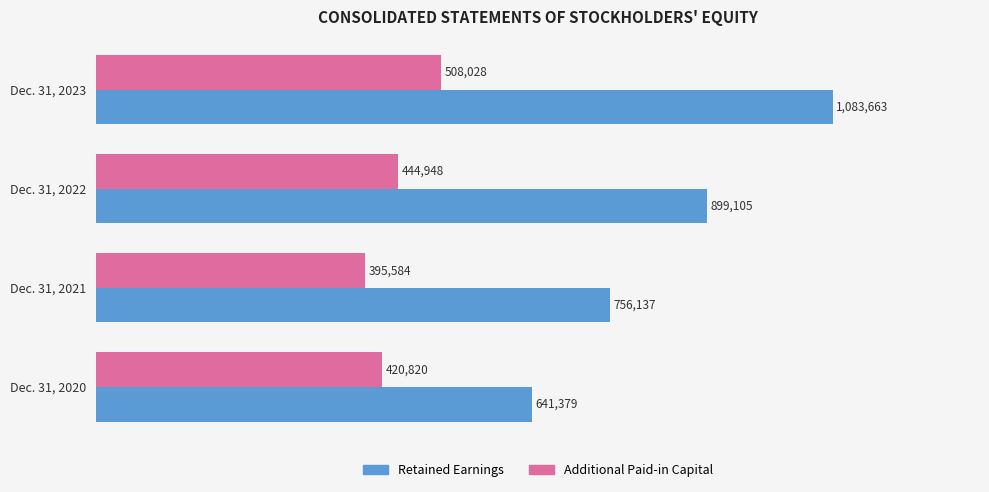

How many bars are there in total?

8